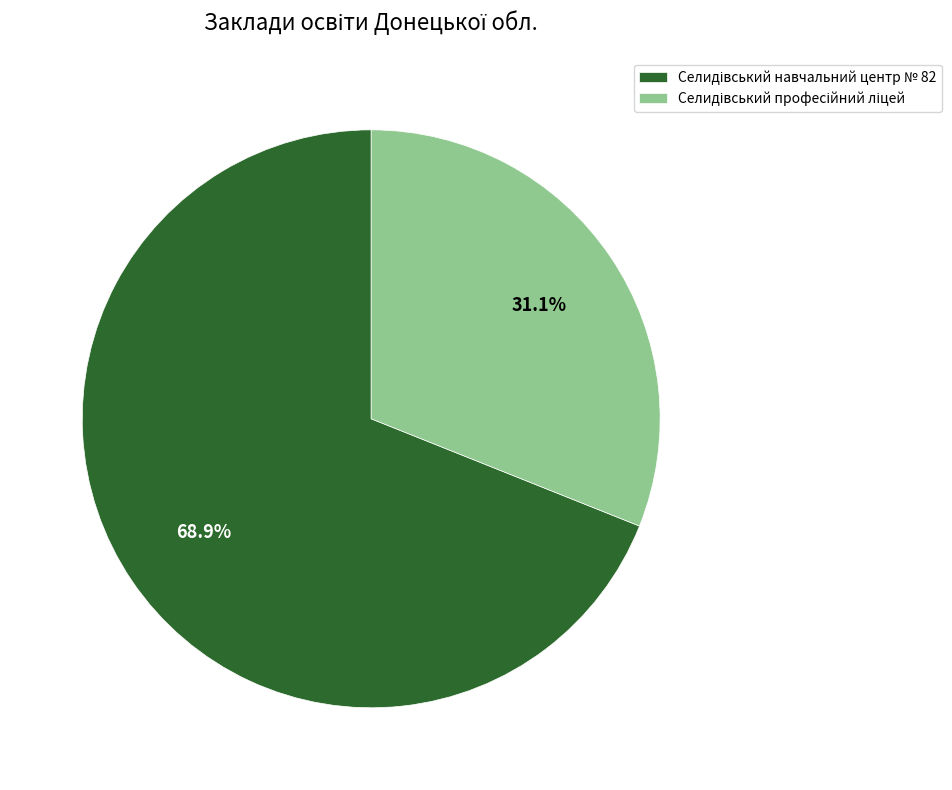

Is there any slice that represents more than half of the pie?

Yes